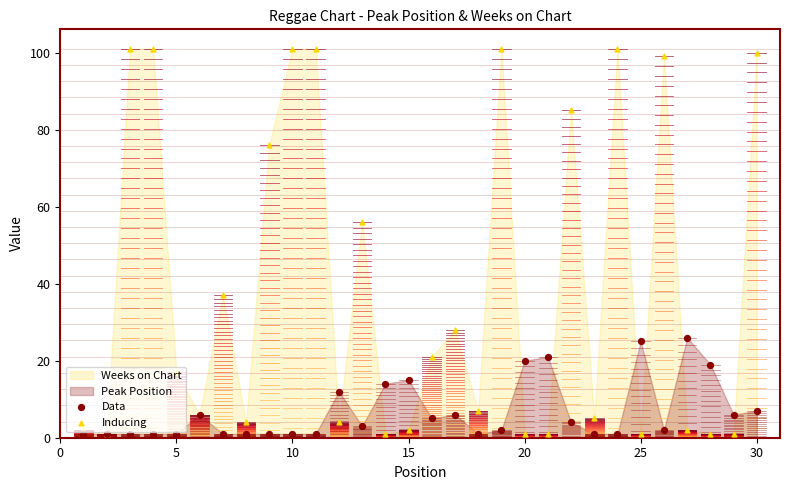

Is the value of Data at 0 greater than the value of Inducing at 0?

No